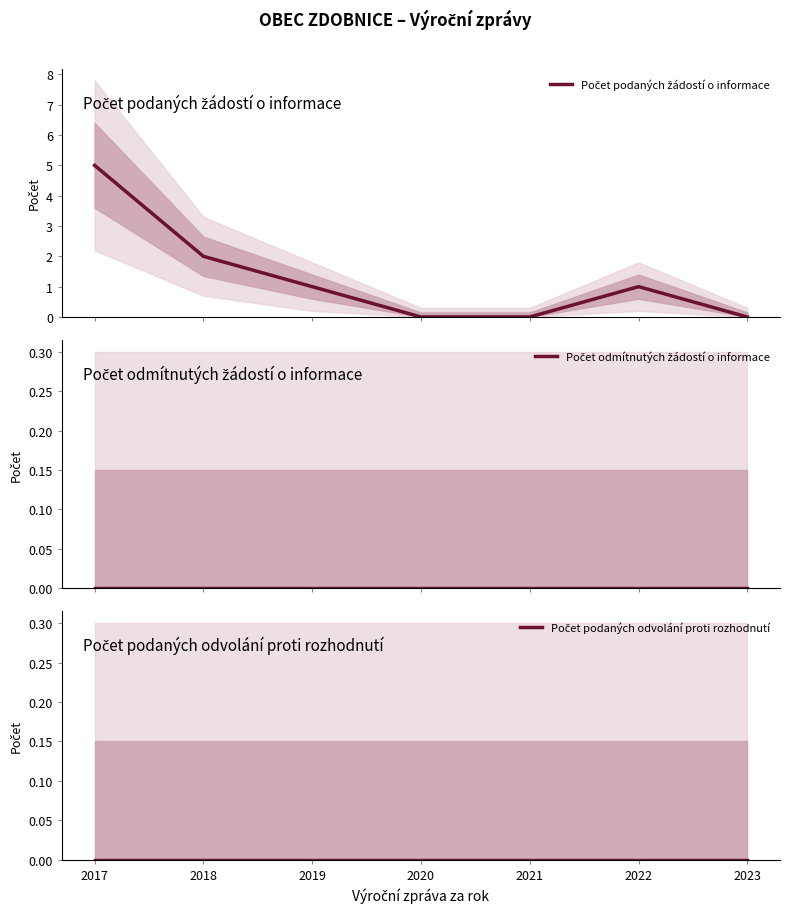

True or false: Počet podaných odvolání proti rozhodnutí and Počet podaných žádostí o informace intersect in this chart.

False